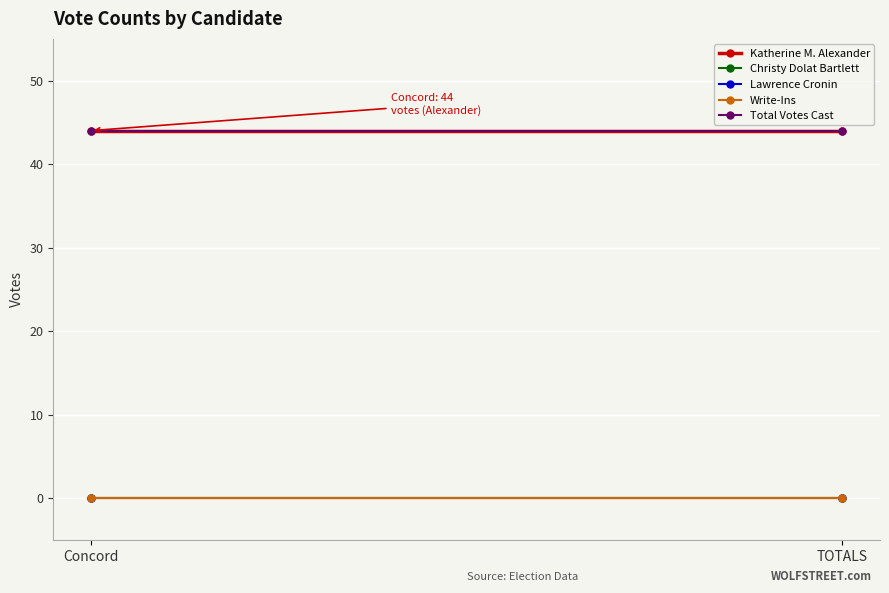

Between TOTALS and Concord, which is larger?

TOTALS